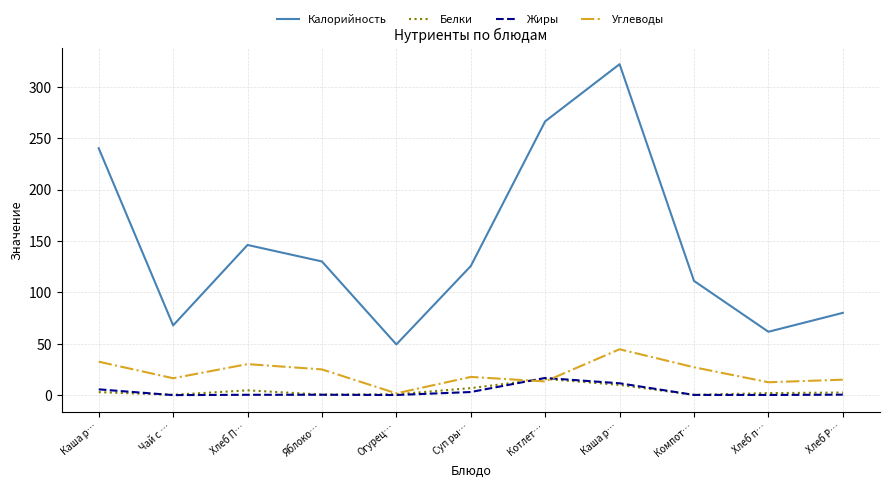

Which has a higher value, Котлет… or Яблоко…?

Котлет…